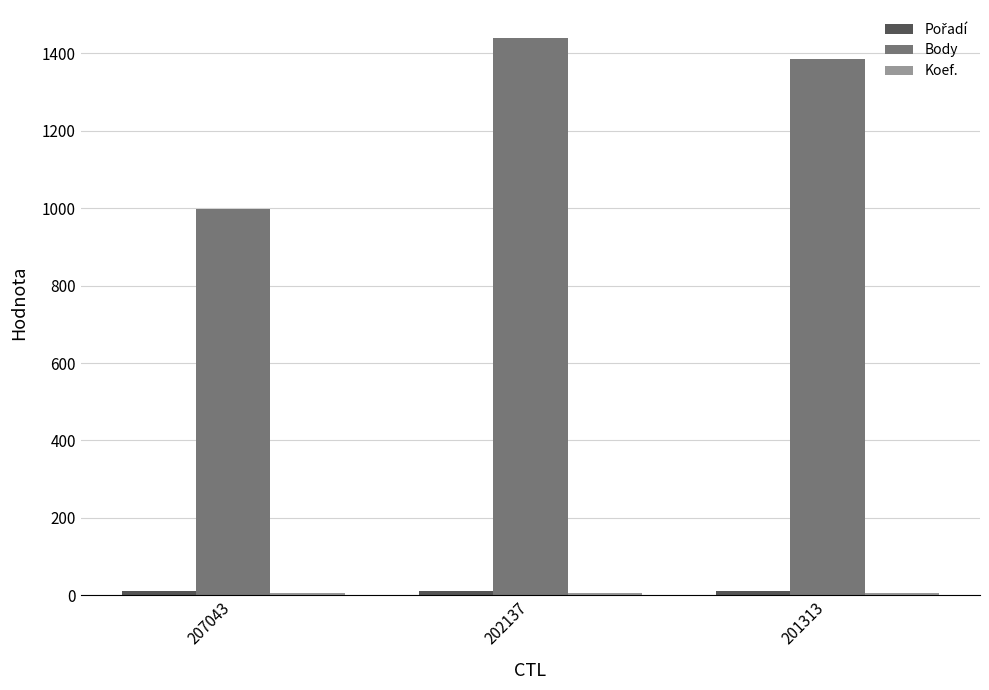

The Body series shows 2191 at 201313. True or false?

False